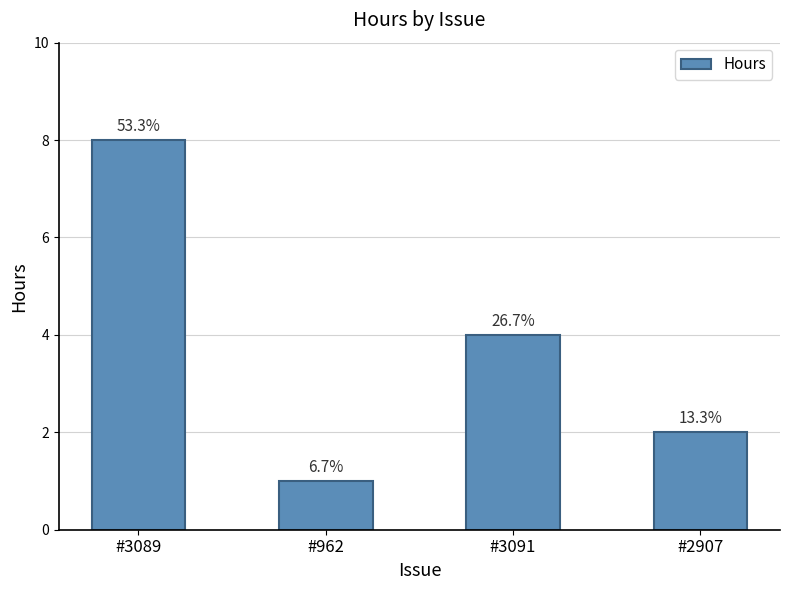

Which label corresponds to the largest value in the chart?

#3089